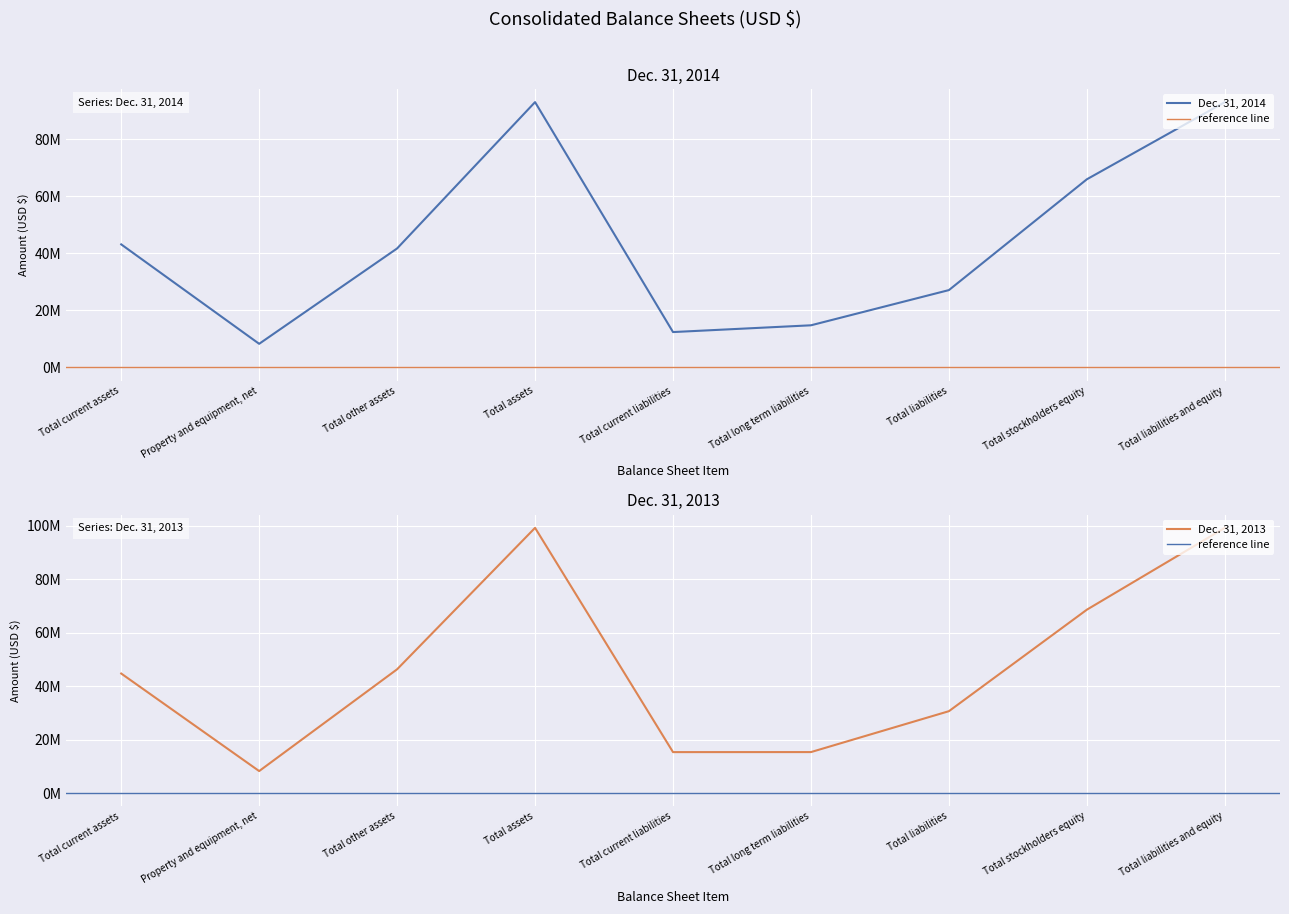

What is the difference between the highest and lowest values at Total long term liabilities?

577422